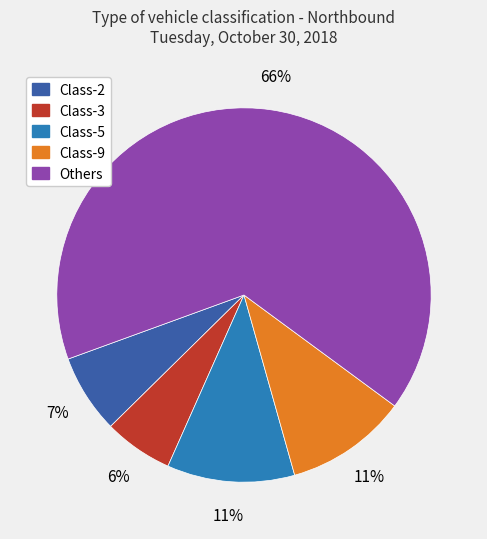

To the nearest percent, what is the average slice percentage?

20%